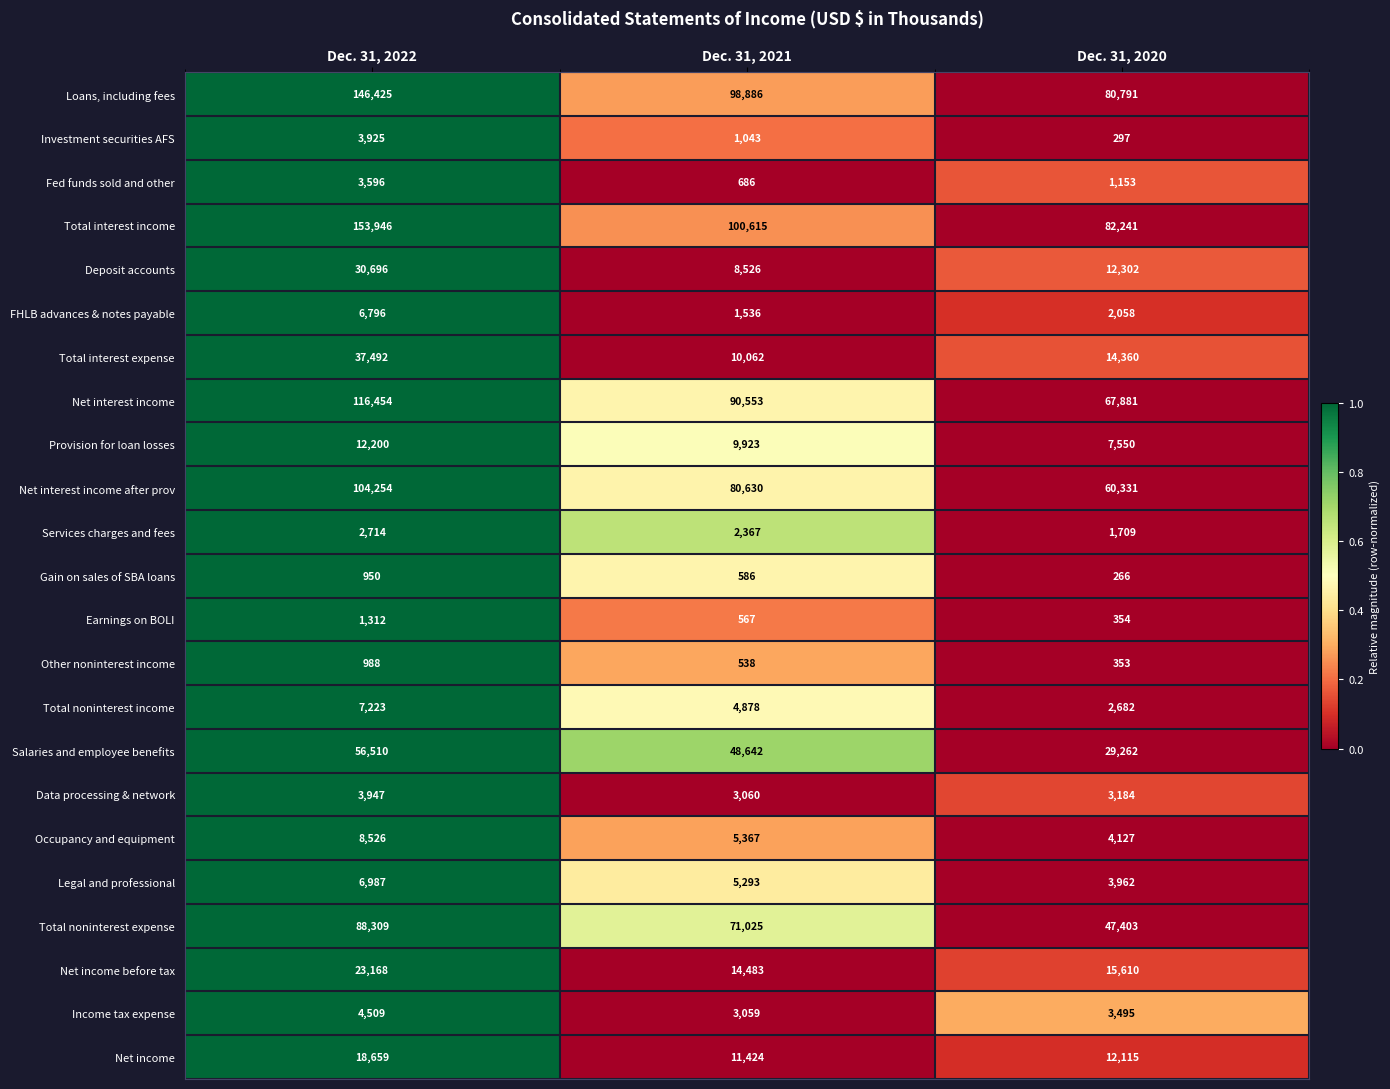

Which category has the lowest value in the Deposit accounts series?

Dec. 31, 2021